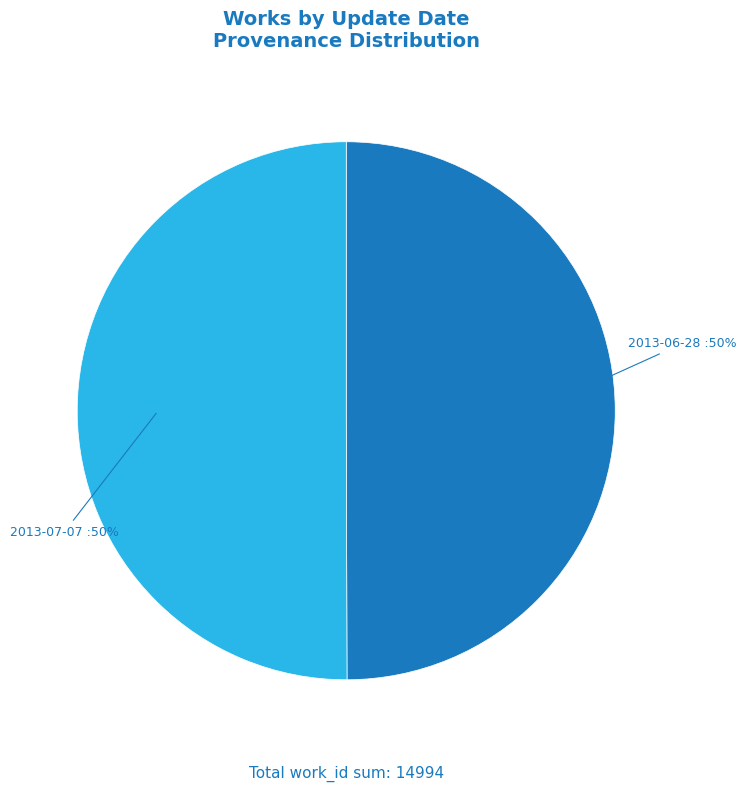

To the nearest percent, what is the average slice percentage?

50%